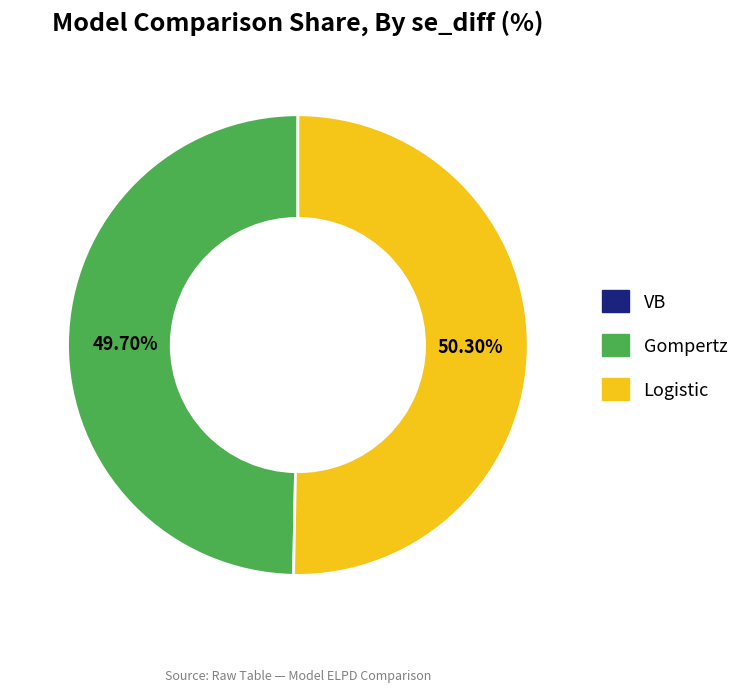

Is Gompertz the majority of the pie?

No